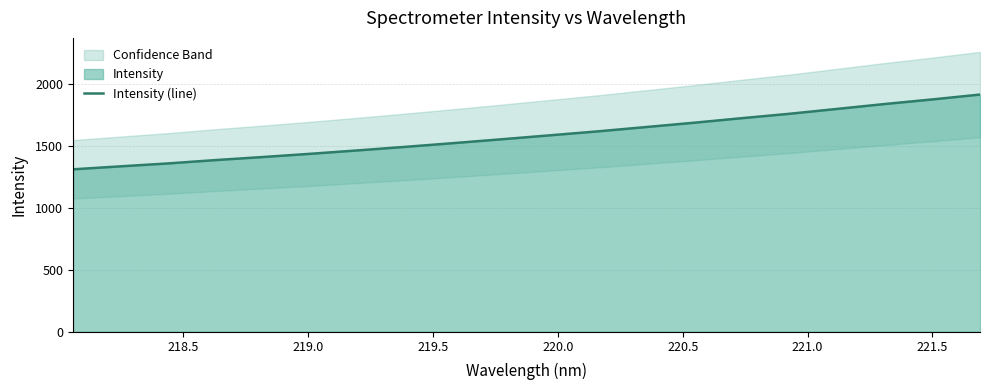

What is the maximum value for Intensity (line)?

1918.1